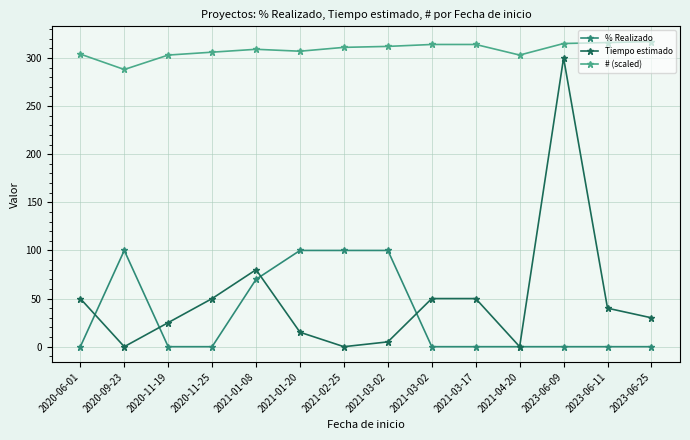

Does the chart display data point markers on the line(s)?

Yes